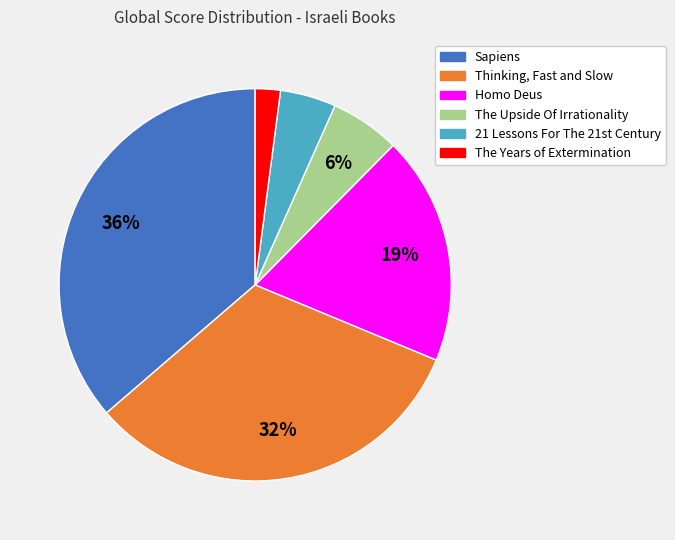

To the nearest percent, what percentage of the pie is Homo Deus?

19%